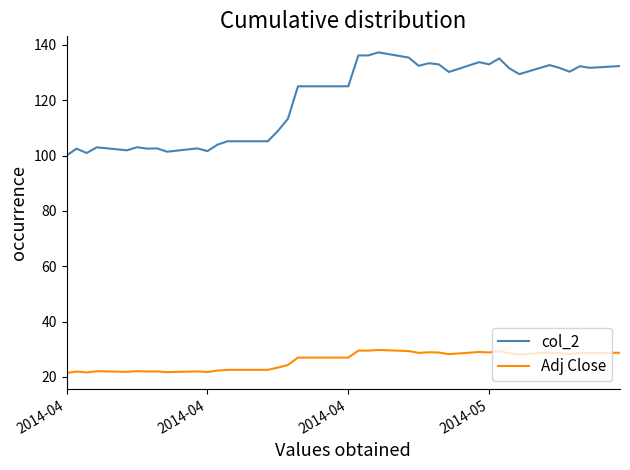

Rank the series by their maximum value, from highest to lowest.

col_2, Adj Close